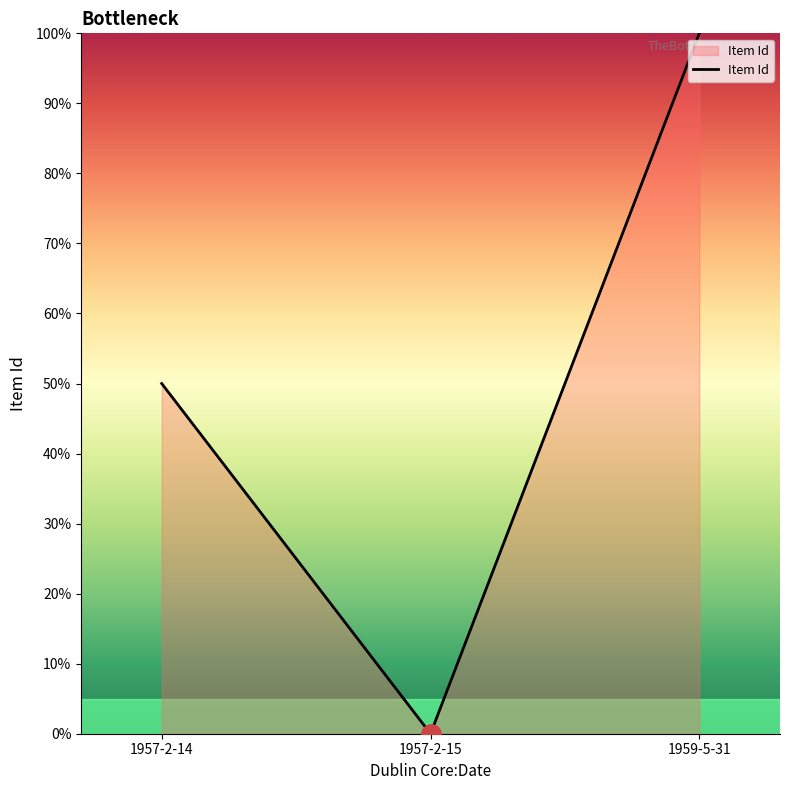

Read the value at 1959-5-31, to the nearest 5.

100